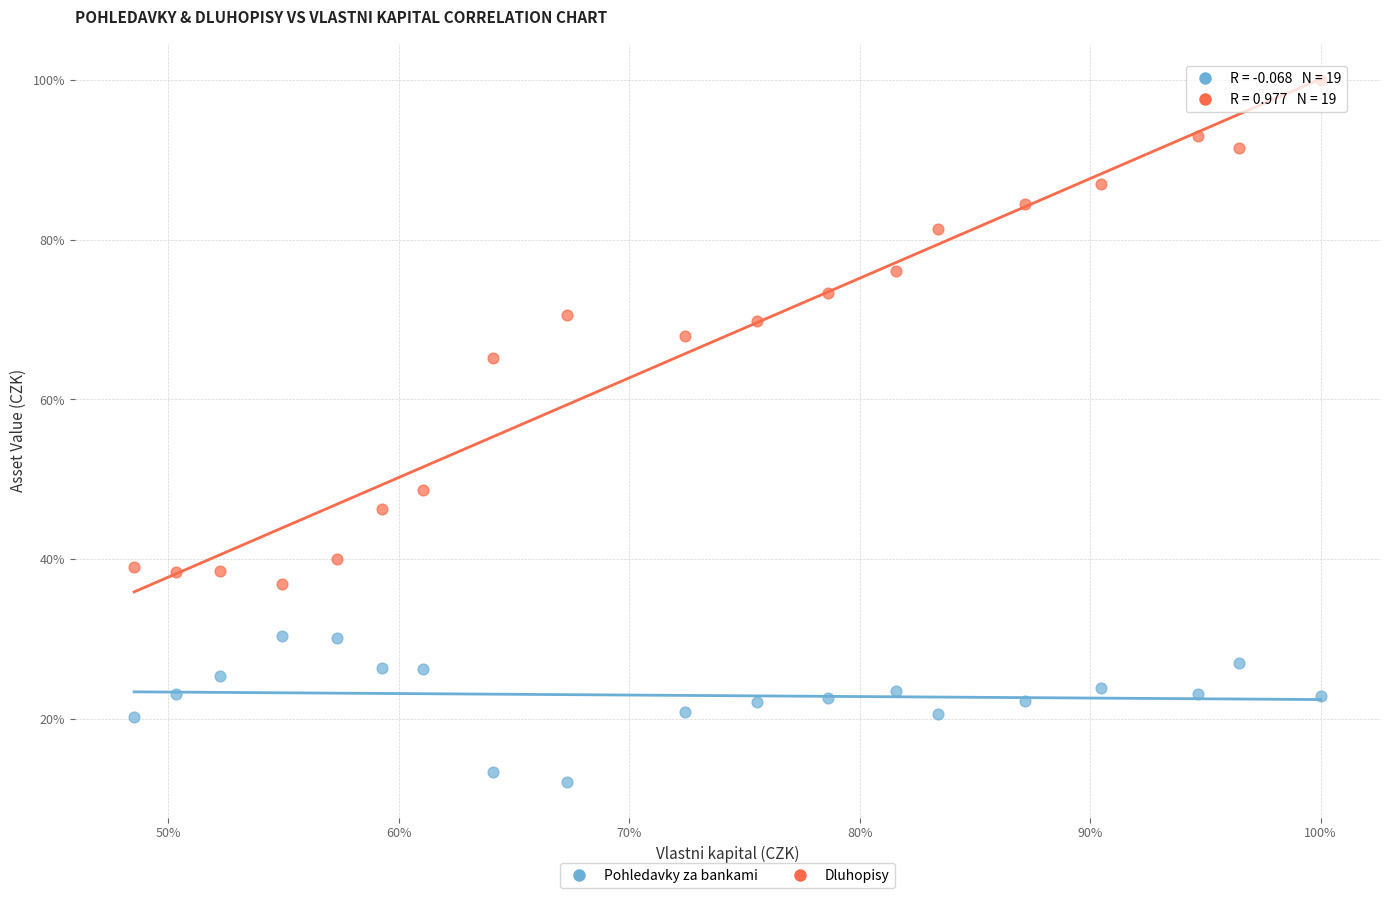

What are all the series names shown in the legend?

Pohledavky za bankami, Dluhopisy